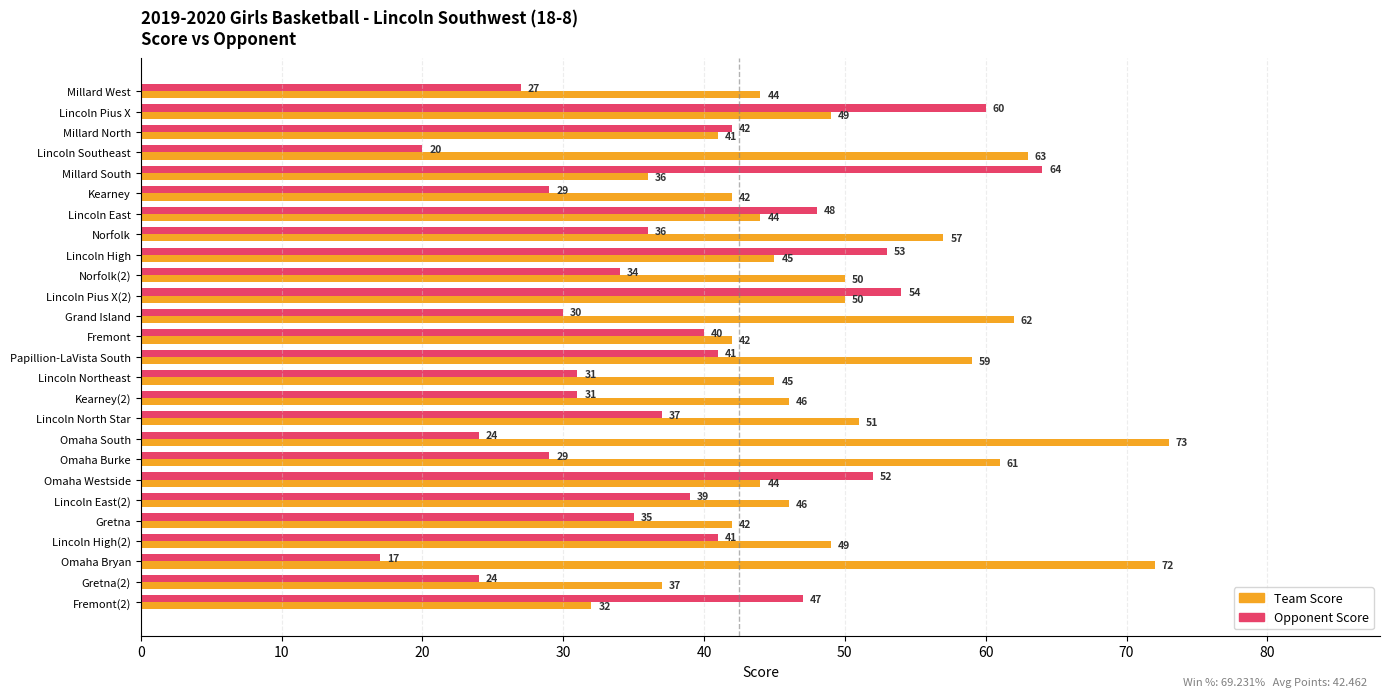

Which category has the highest value in the Opponent Score series?

Millard South